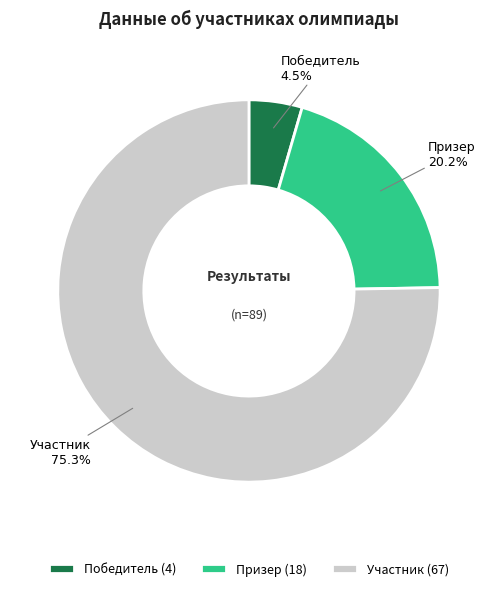

What is the largest slice in the pie chart?

Участник